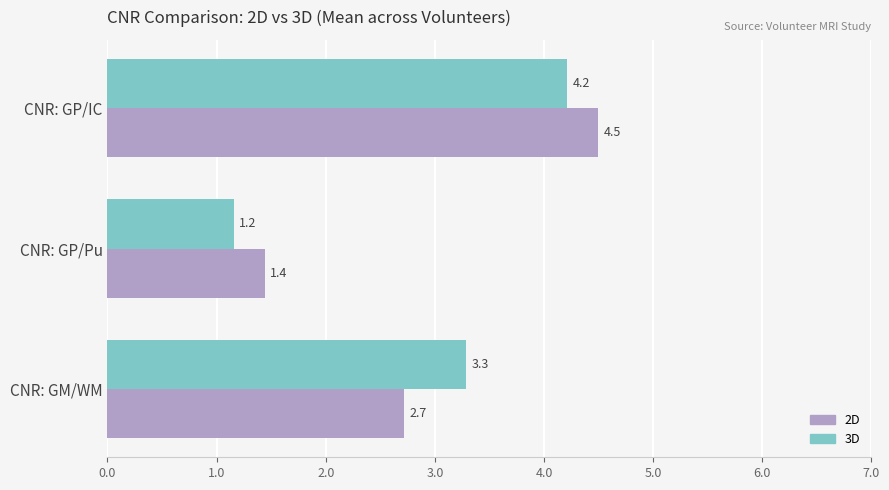

Which category has the lowest value in the 2D series?

CNR: GP/Pu